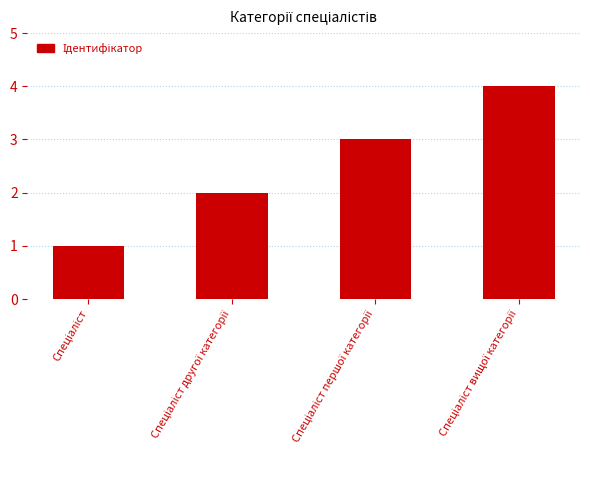

What is the difference between the second highest and minimum values?

2